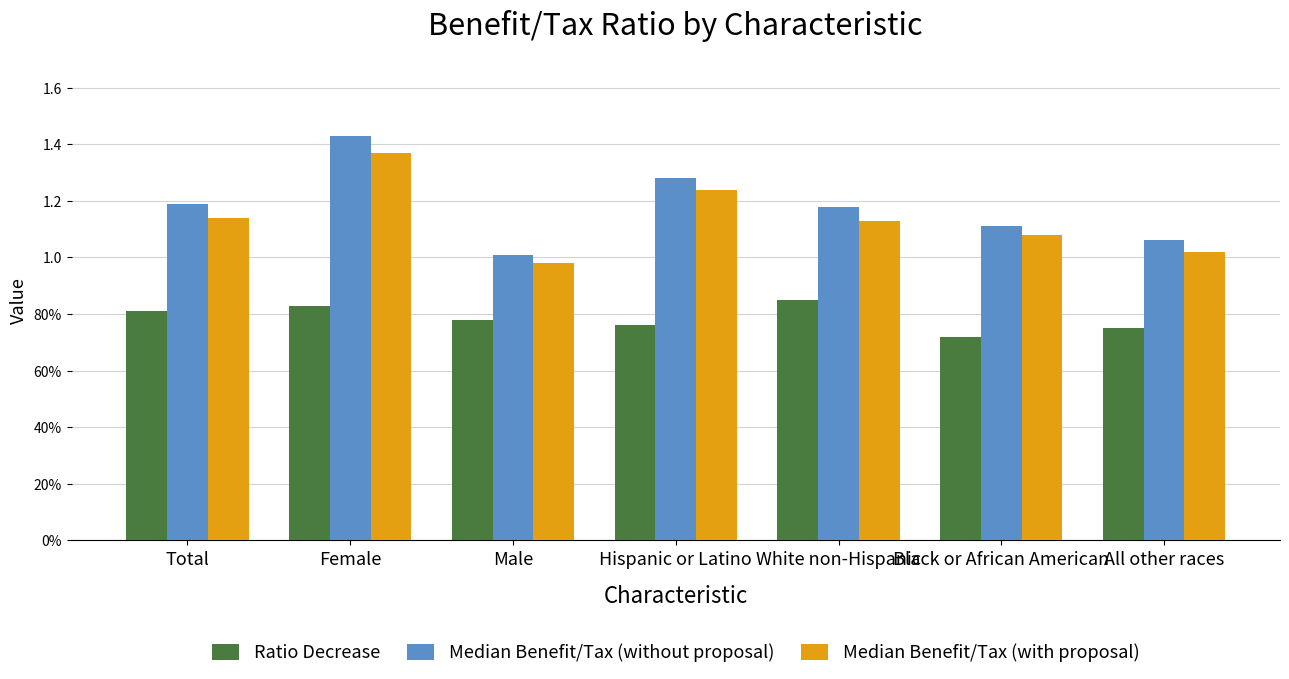

Are the bars horizontal?

No